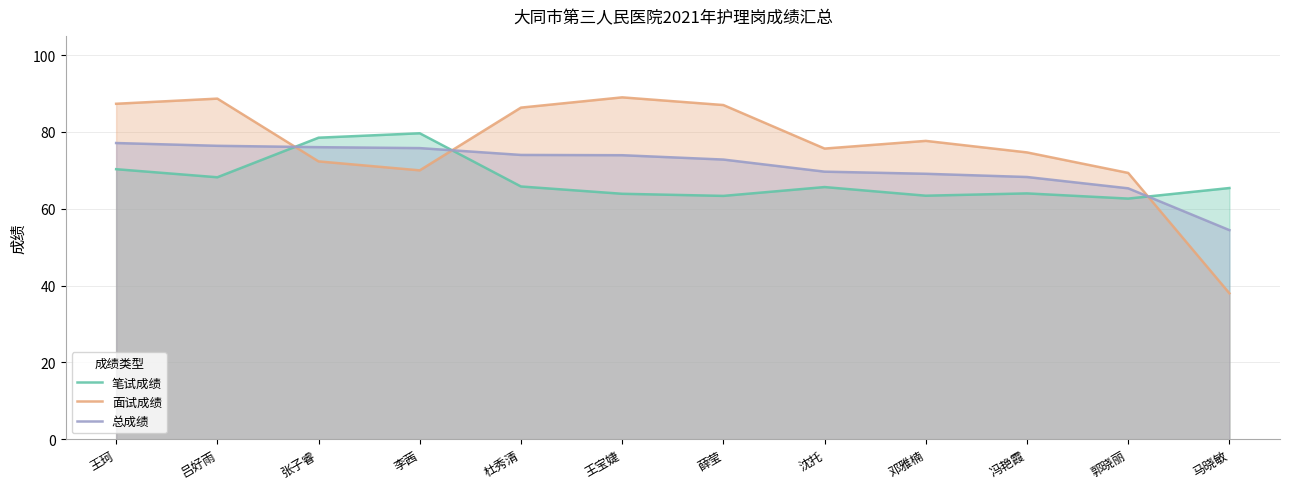

Which series ends up on top after the final intersection of 笔试成绩 and 总成绩?

笔试成绩